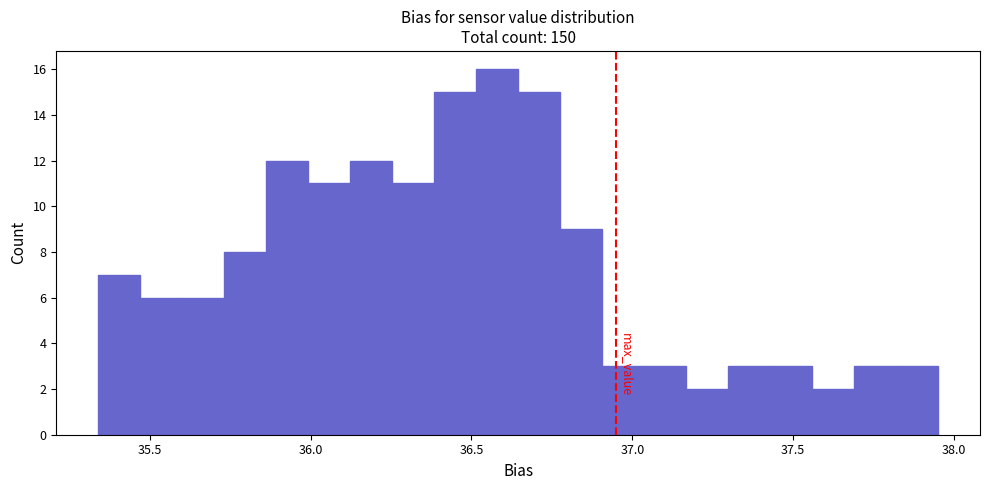

Around what value on the x-axis is the tallest bar? Give the approximate position of its centre, as read against the axis.

36.60